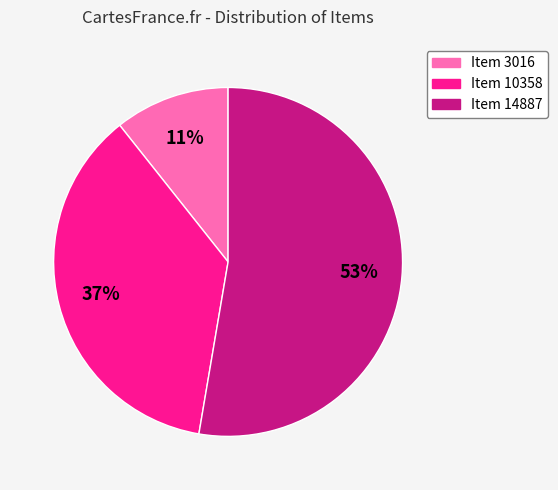

To the nearest percent, what is the difference between the Item 14887 and Item 3016 slice percentages?

42%